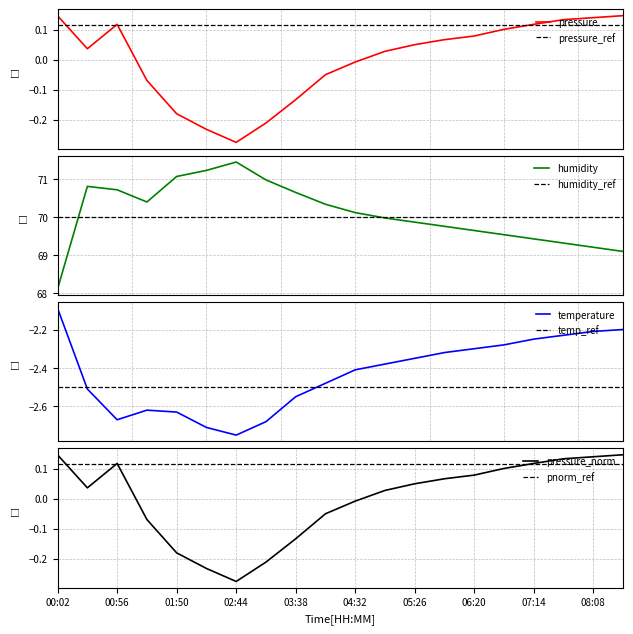

Where is temperature nearest to the value -2?

00:02